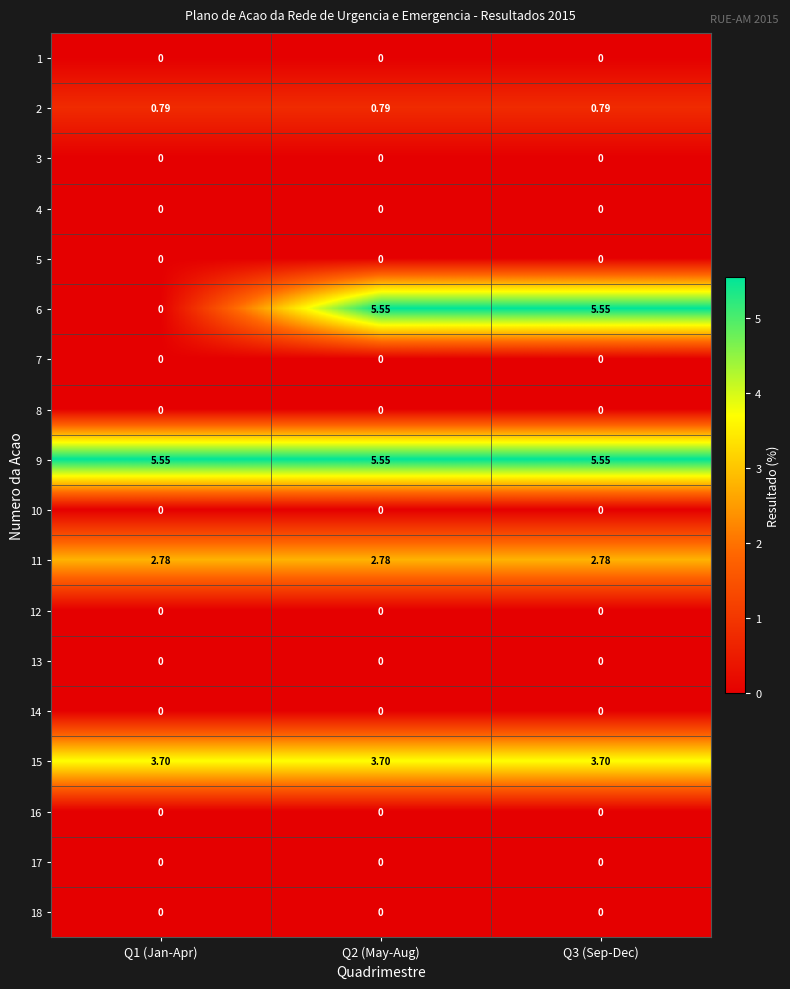

Is the value of 9 at Q1 (Jan-Apr) greater than the value of 5 at Q1 (Jan-Apr)?

Yes